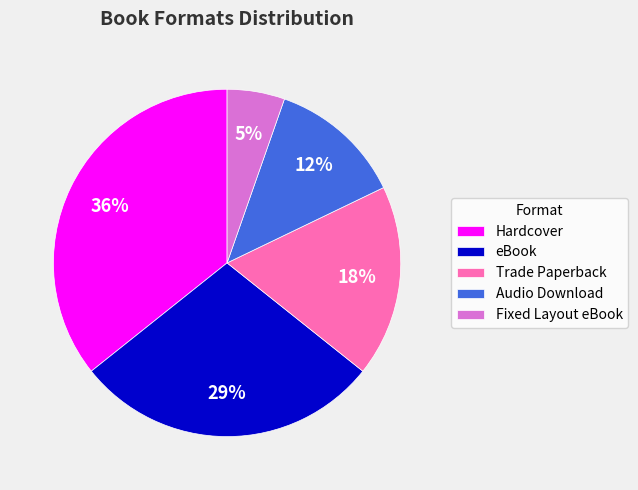

The Fixed Layout eBook slice represents 5% of the pie. True or false?

True